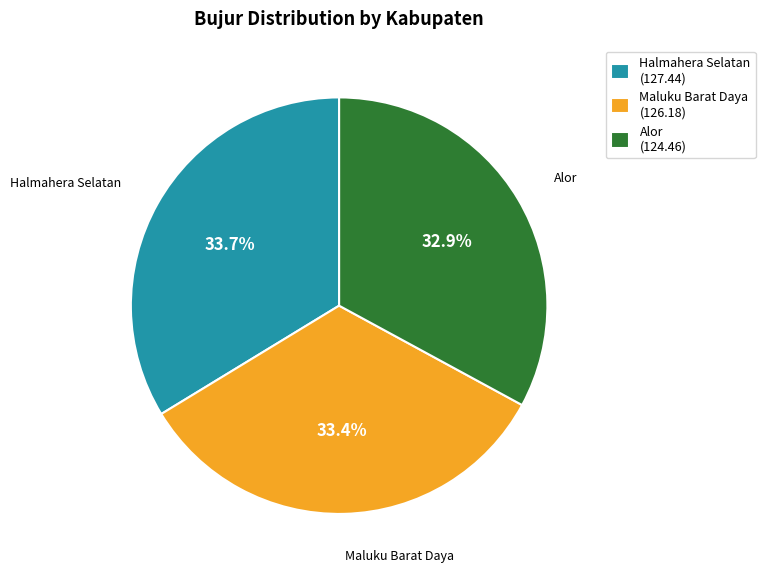

To the nearest percent, what percentage of the pie is Halmahera Selatan?

34%